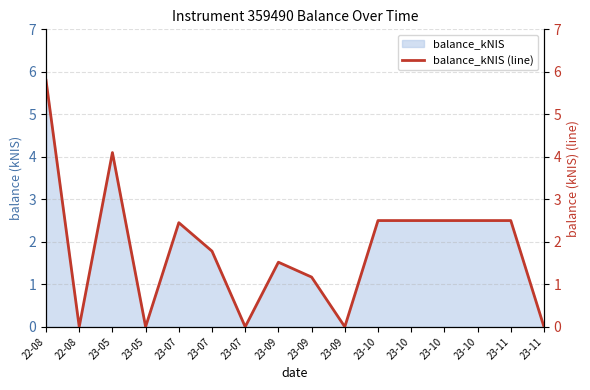

What is the sum of the values at 23-10 and 23-11?

5.0